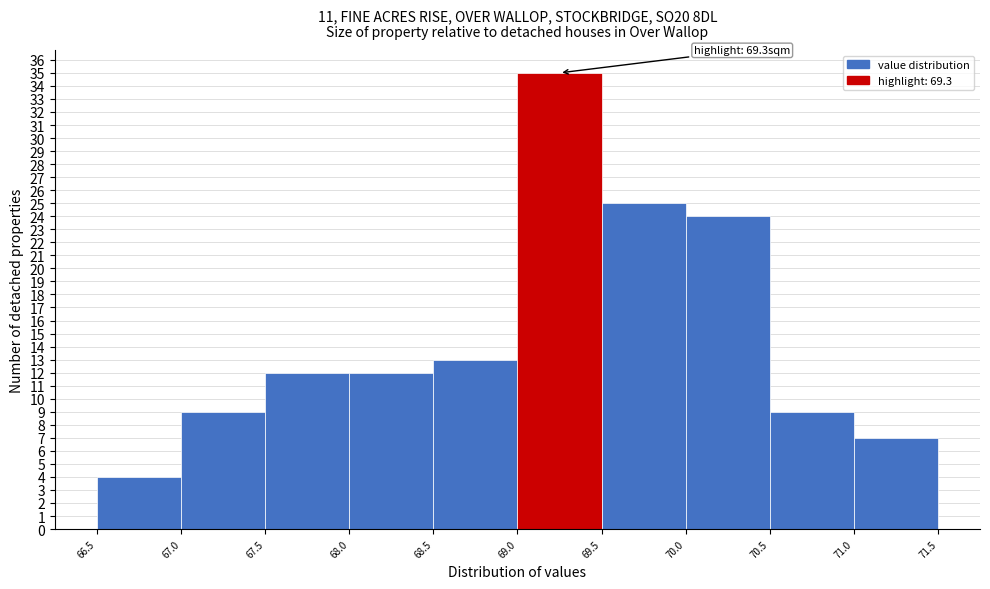

Over which range of the x-axis is the bar tallest?

69.0 to 69.5